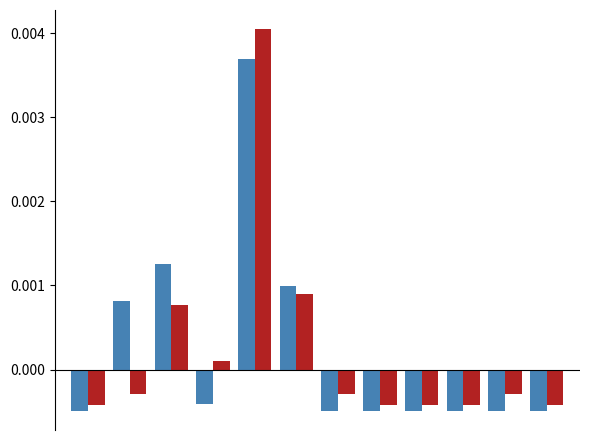

How many categories are shown in the chart?

12